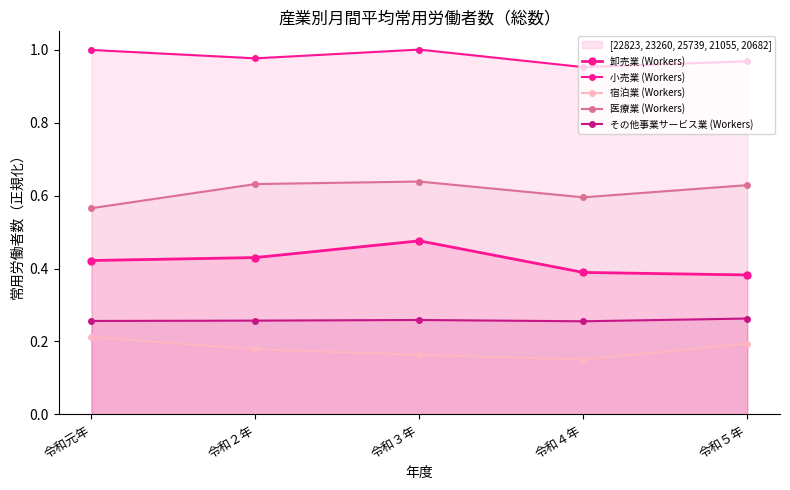

True or false: 宿泊業 (Workers) has a value of 0.2 at 令和元年.

True